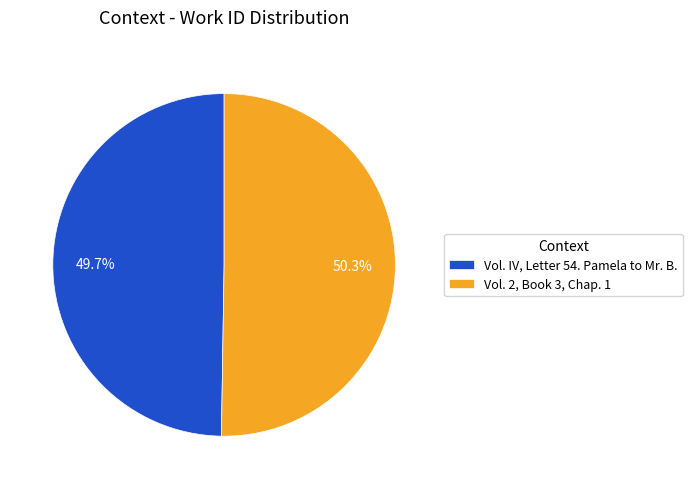

To the nearest percent, what is the difference between the largest and smallest slice percentages?

1%